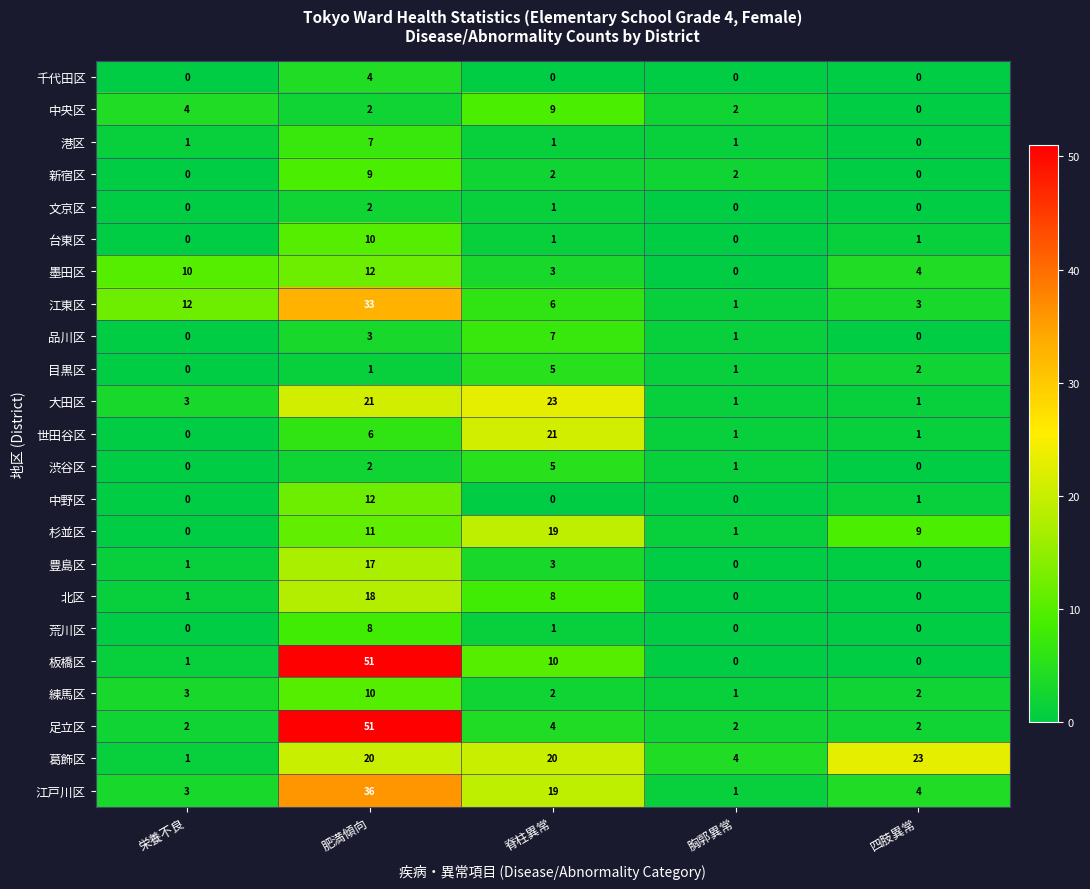

What is the total value across all series at 脊柱異常?

170